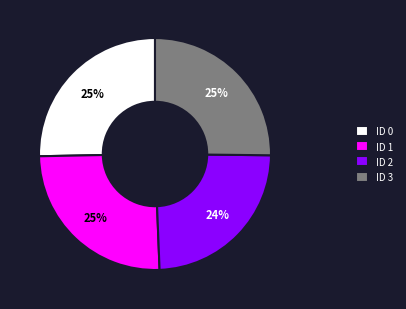

Is it true that ID 0 is 25% of the pie?

True